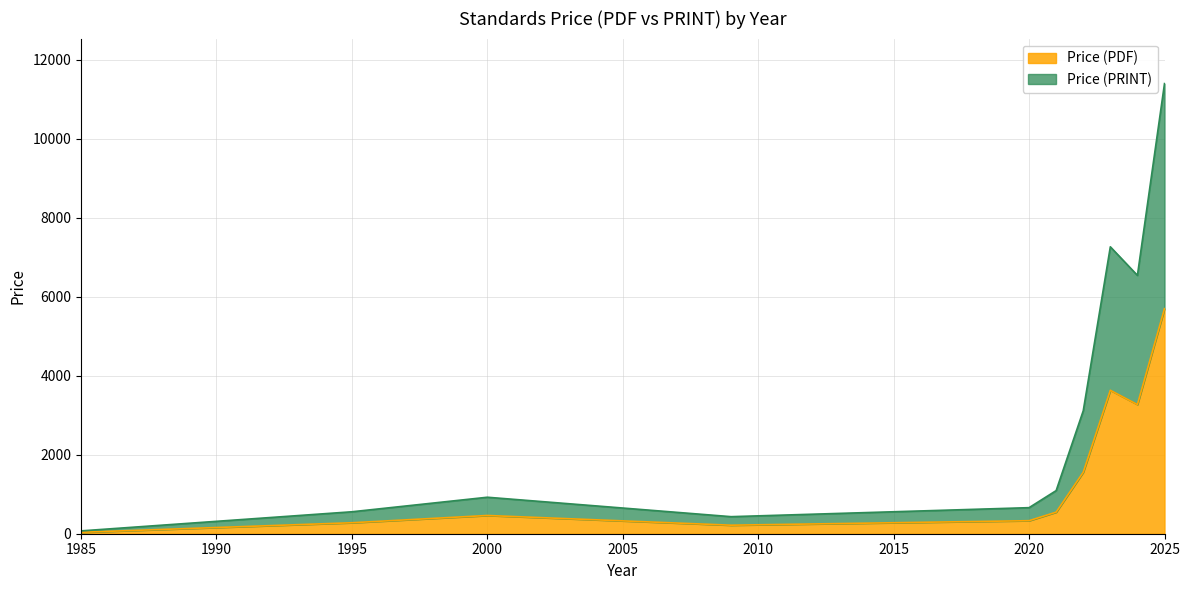

Where is the first local maximum for Price (PDF)?

2000